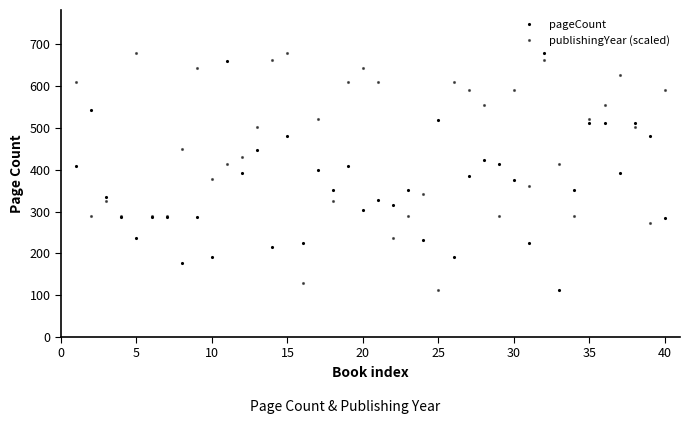

What is the minimum value shown in the chart?

112.0